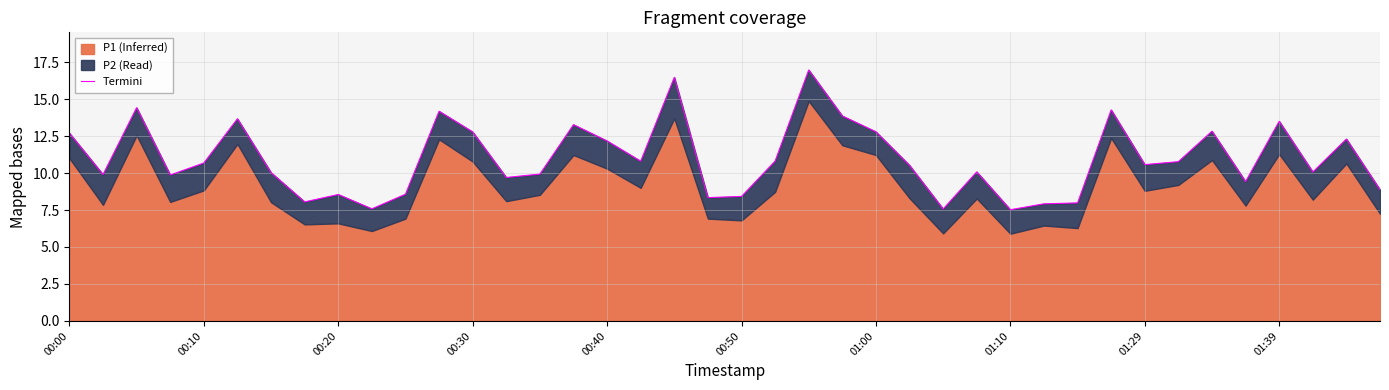

True or false: the data shows 8.0 at 30.

True